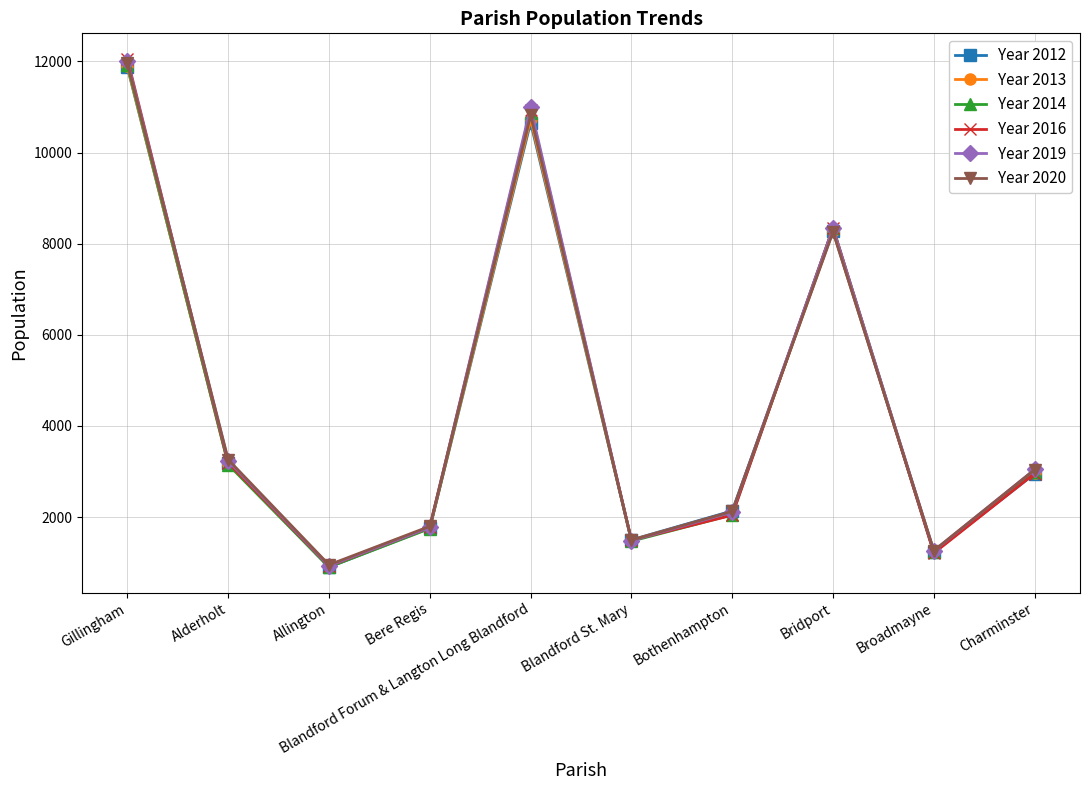

True or false: Year 2012 has a value of 10660 at Blandford Forum & Langton Long Blandford.

True